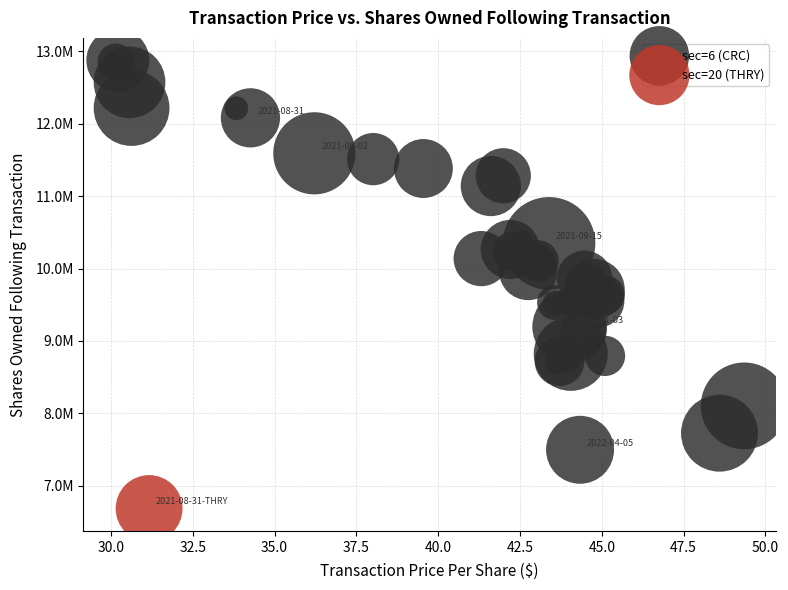

What are all the series names shown in the legend?

sec=6 (CRC), sec=20 (THRY)